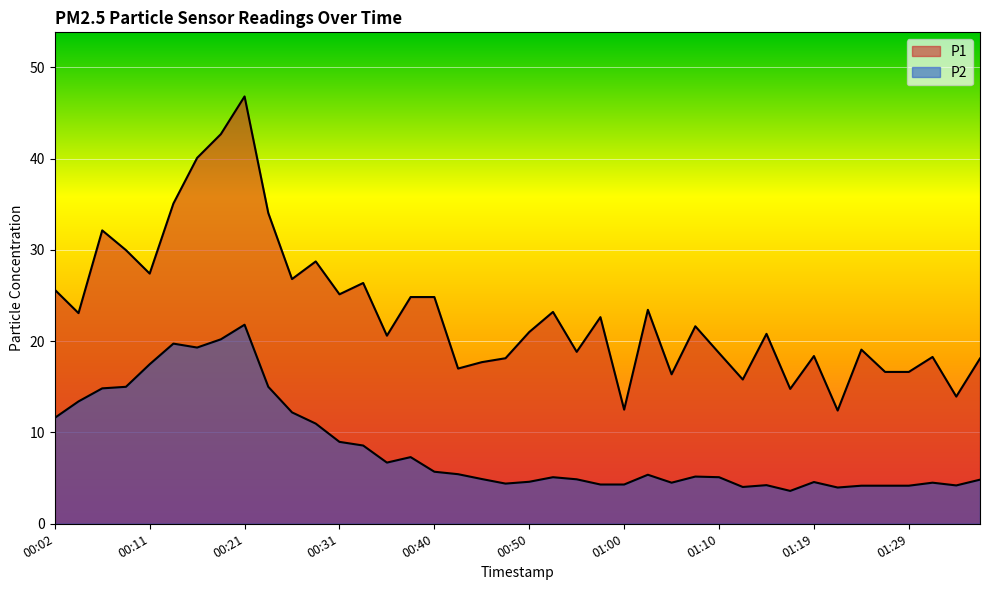

In P1, how many points are lower than both neighbors (excluding endpoints)?

13